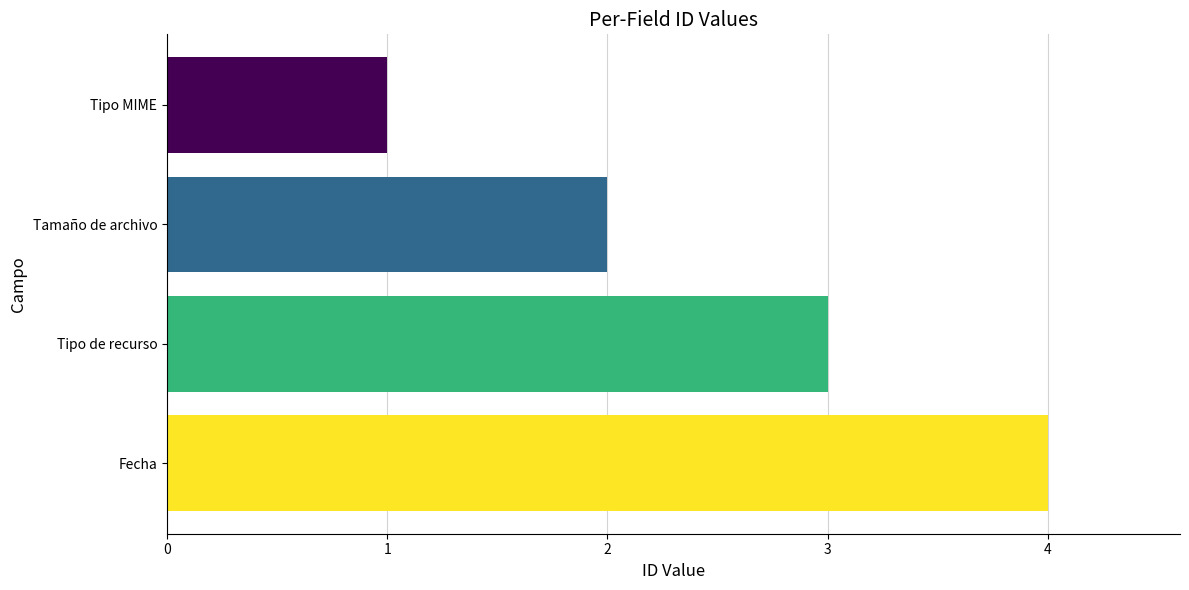

Does the chart contain any negative values?

No